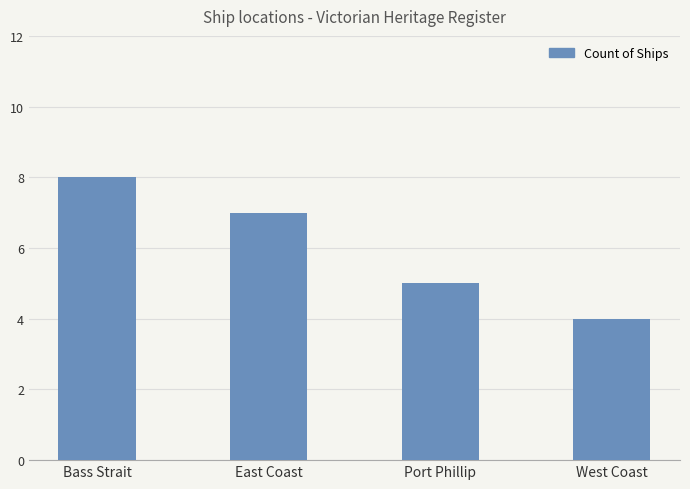

Are the bars grouped side by side (vs. stacked)?

No